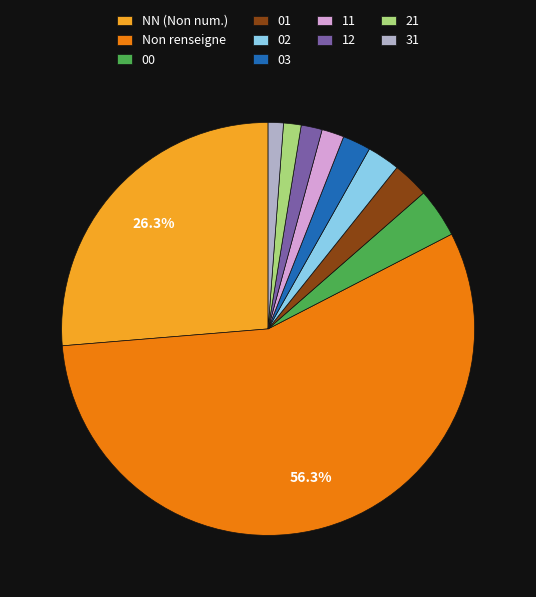

Does Non renseigne represent more than half of the total?

Yes